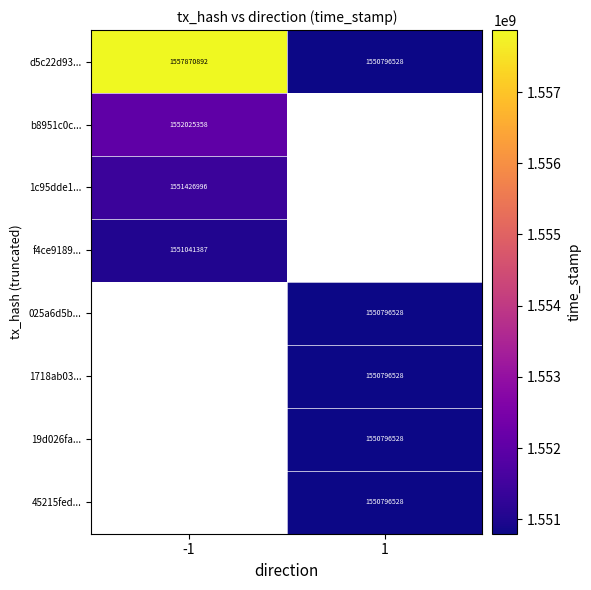

How many categories are shown in the chart?

2